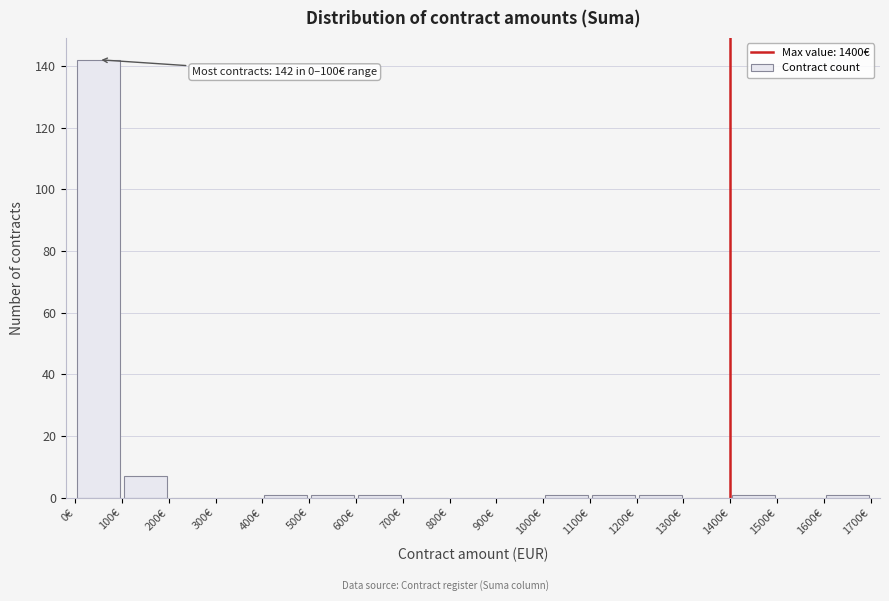

Over which range of the x-axis is the bar tallest?

0 to 100